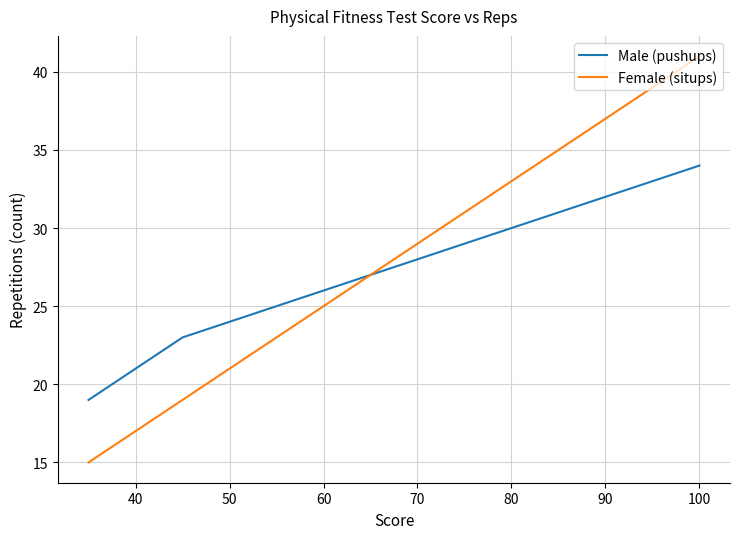

List the series in order of their overall mean, lowest first.

Male (pushups), Female (situps)